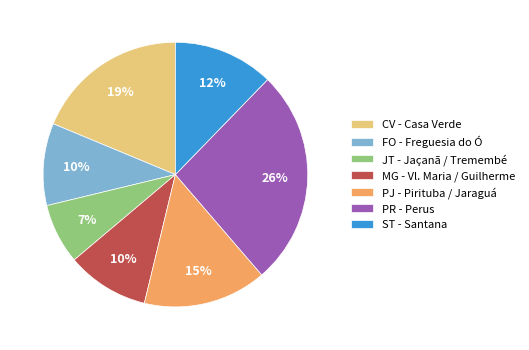

Is there a majority slice in this chart?

No